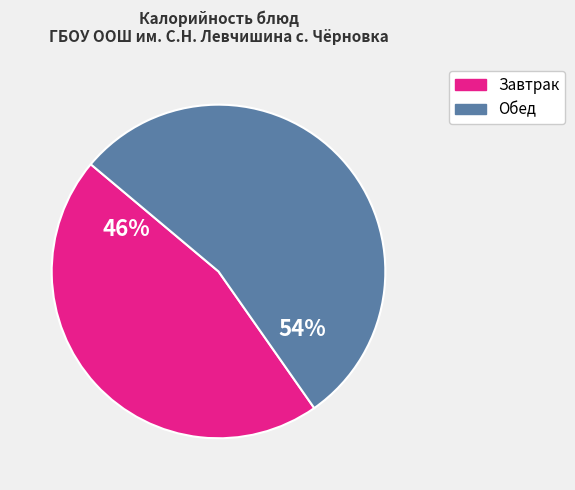

How many segments does this pie chart have?

2